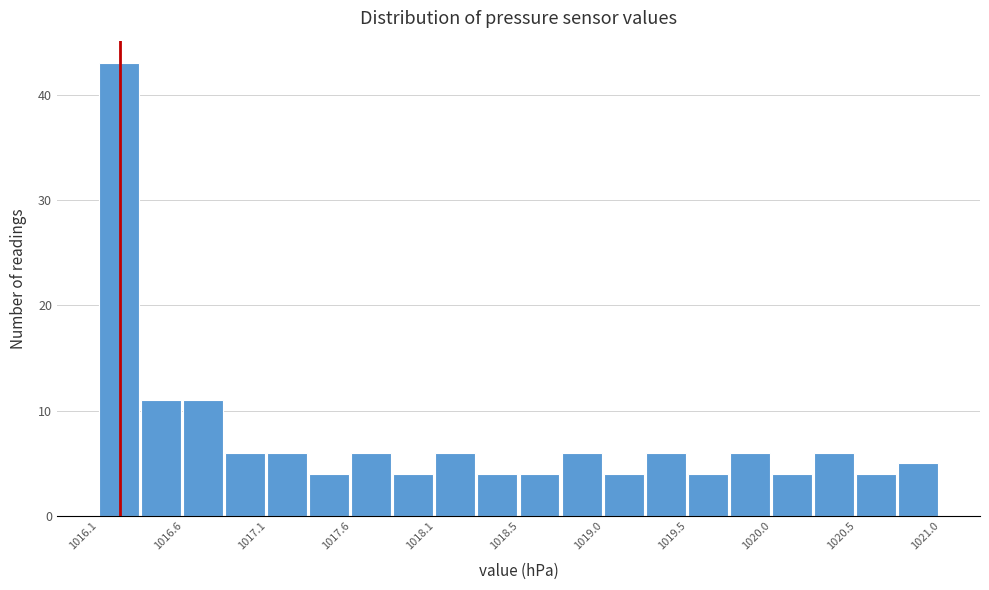

How tall is the bar that spans 1017.325 to 1017.570 on the x-axis? Neither the bar edges nor the heights are printed on the chart, so give them approximately, as read against the axes.

4